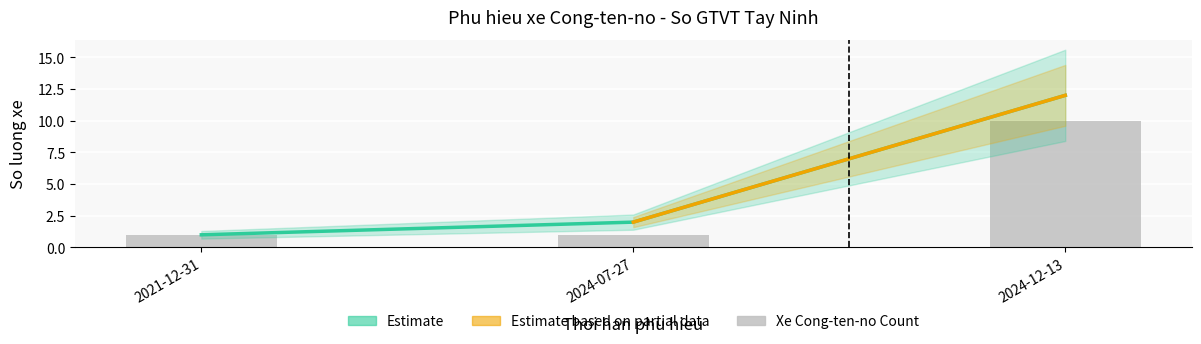

The Xe Cong-ten-no Count series shows 10 at 2024-12-13. True or false?

True